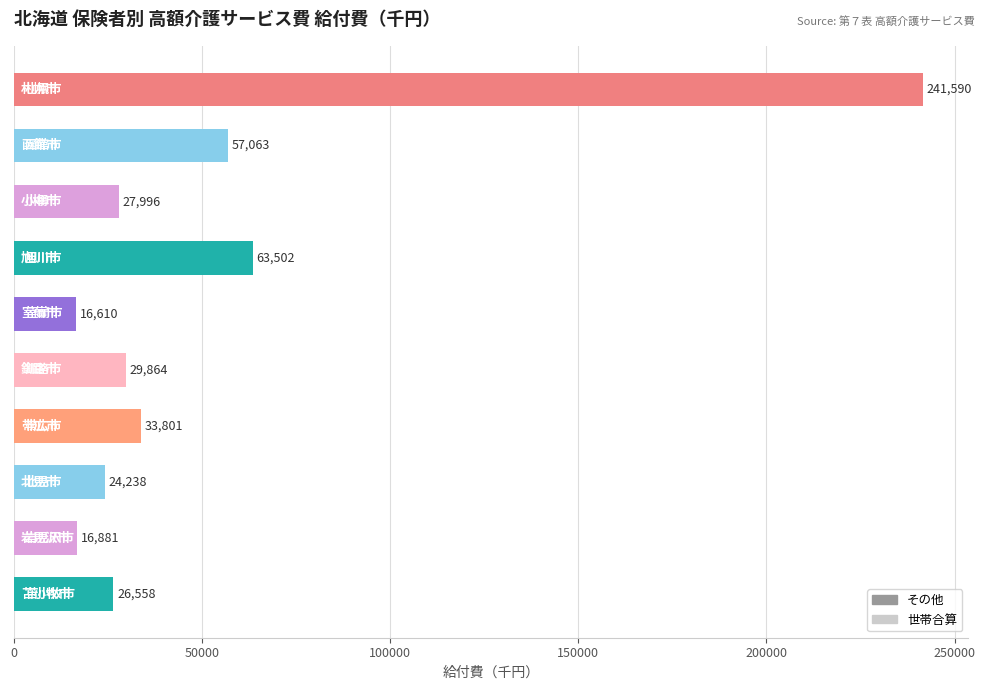

What is the difference between the maximum and minimum values?

224980.0